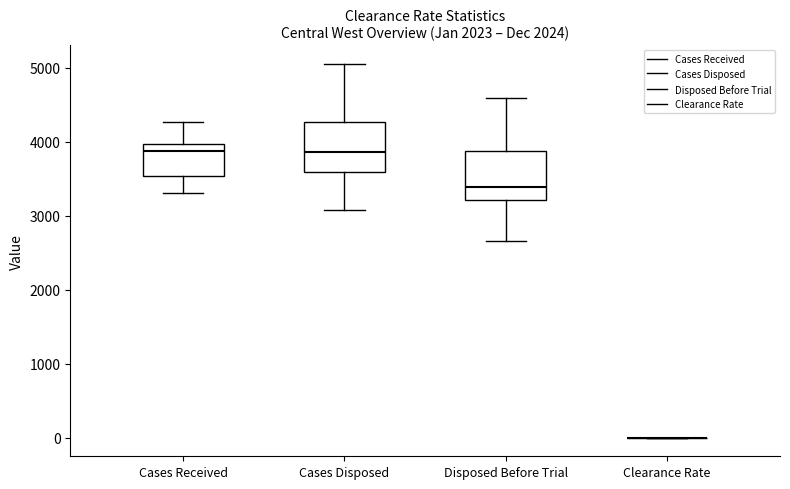

Reading left to right, transcribe this box plot: for each box, give where its median line is, the range the box spans, and where its two whiskers end, as read against the y-axis. The values are not printed on the chart, so give them approximately, as read against the axis.

Cases Received: median 3900, box 3500 to 4000, whiskers 3300 to 4300
Cases Disposed: median 3900, box 3600 to 4300, whiskers 3100 to 5100
Disposed Before Trial: median 3400, box 3200 to 3900, whiskers 2700 to 4600
Clearance Rate: box collapsed to a line at 0, whiskers 0 to 0